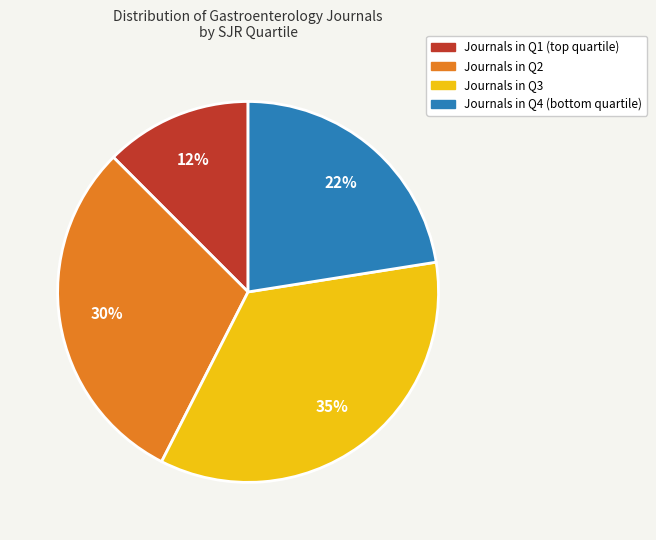

What percentage is the Journals in Q3 slice, to the nearest percent?

35%